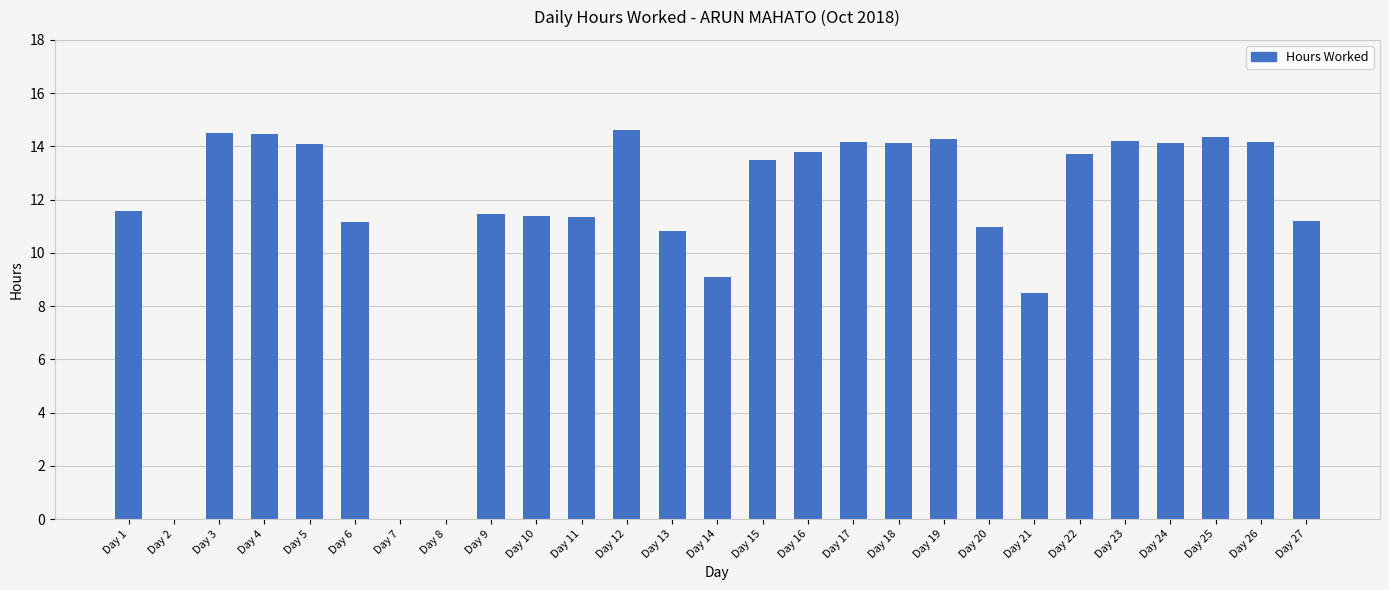

At which label does the data first exceed 13?

Day 3